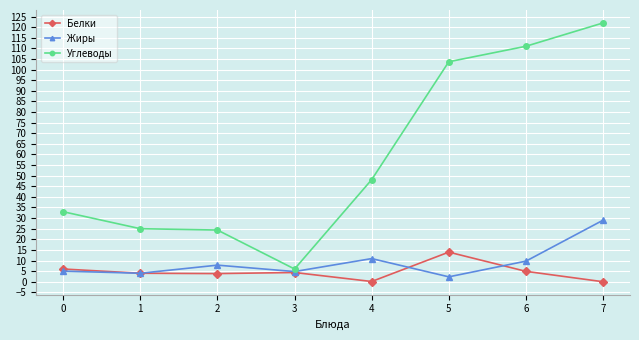

True or false: Углеводы and Жиры cross at least once.

False